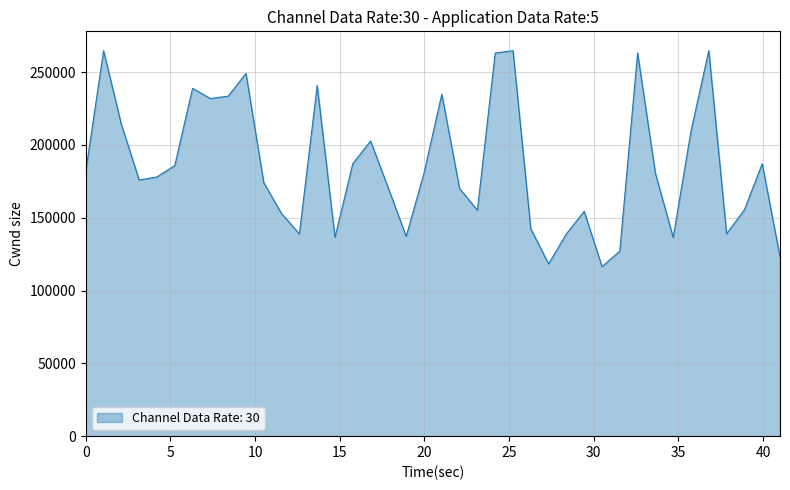

What is the smallest value displayed?

116436